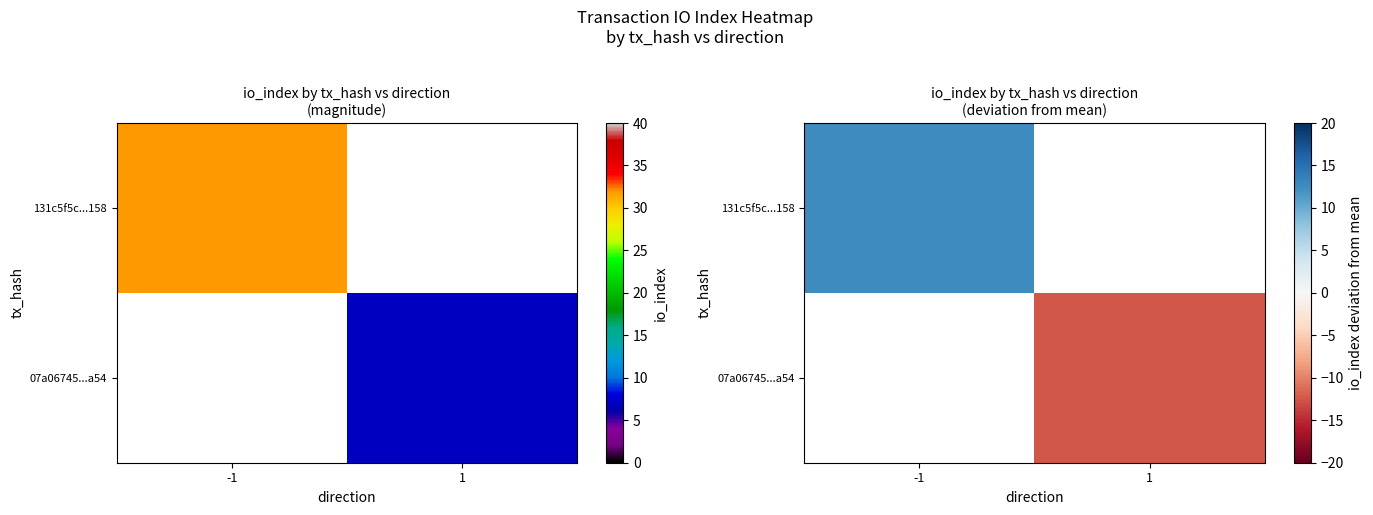

At which category does the chart reach its peak across all series?

-1